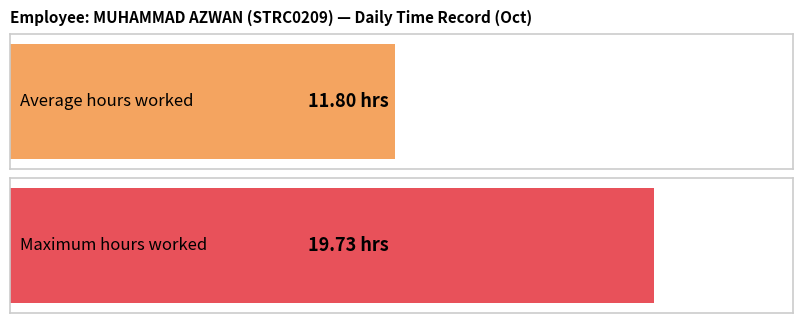

Where is the data nearest to the value 9?

11